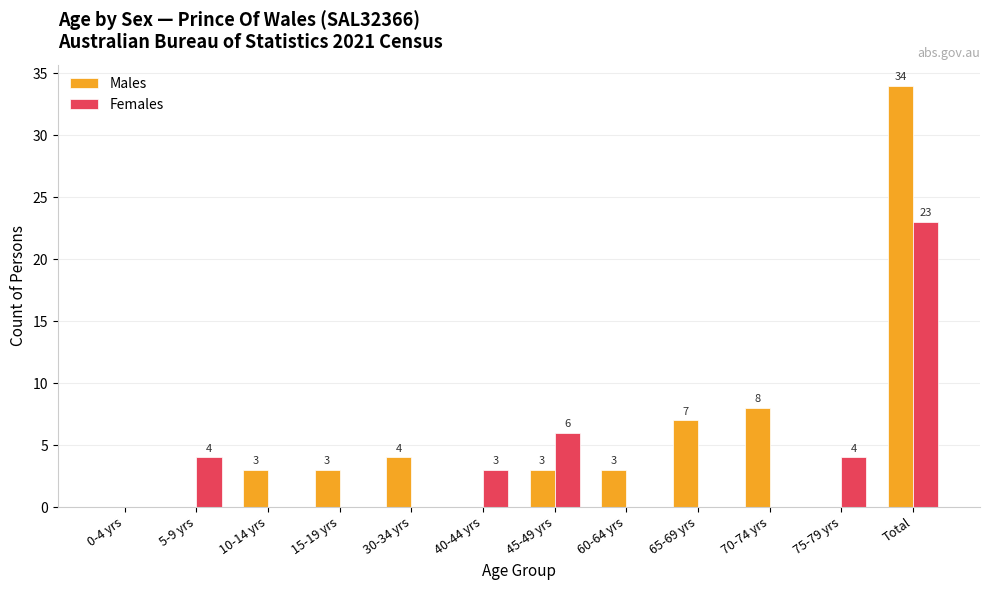

Is it true that Males equals 3 at 15-19 yrs?

True